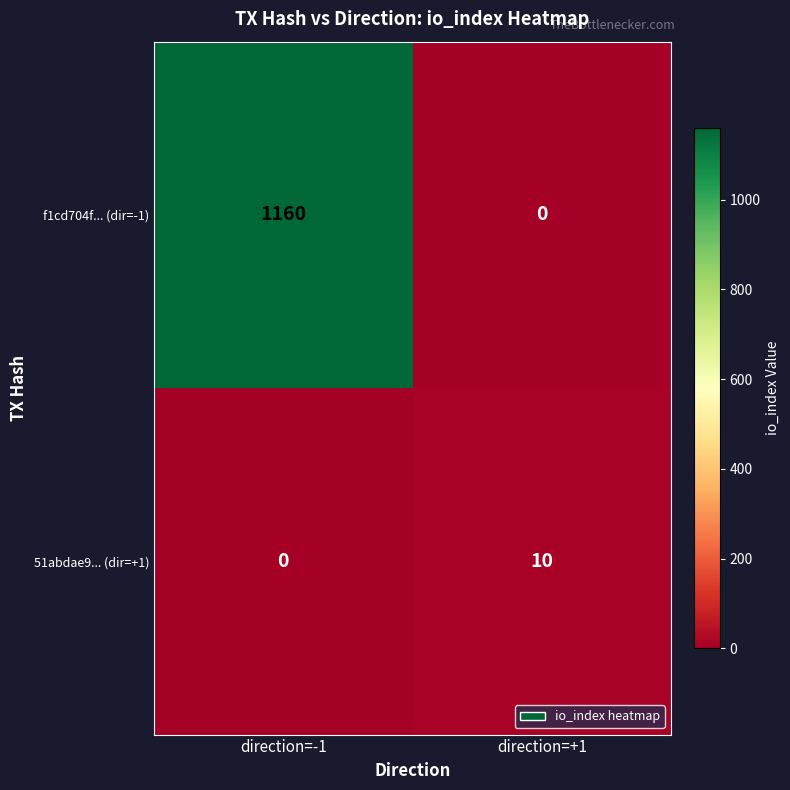

True or false: f1cd704f... (dir=-1) has a value of 1160 at direction=-1.

True